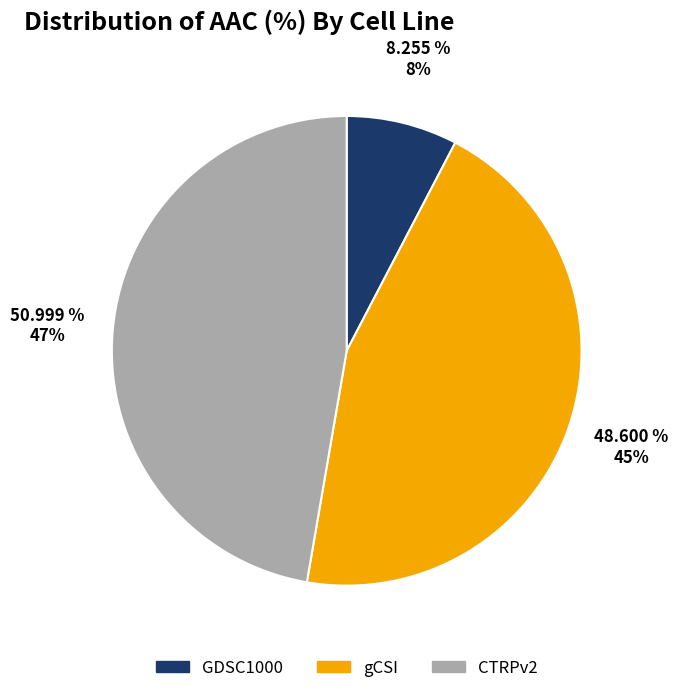

Is the sum of gCSI and GDSC1000 greater than half?

Yes